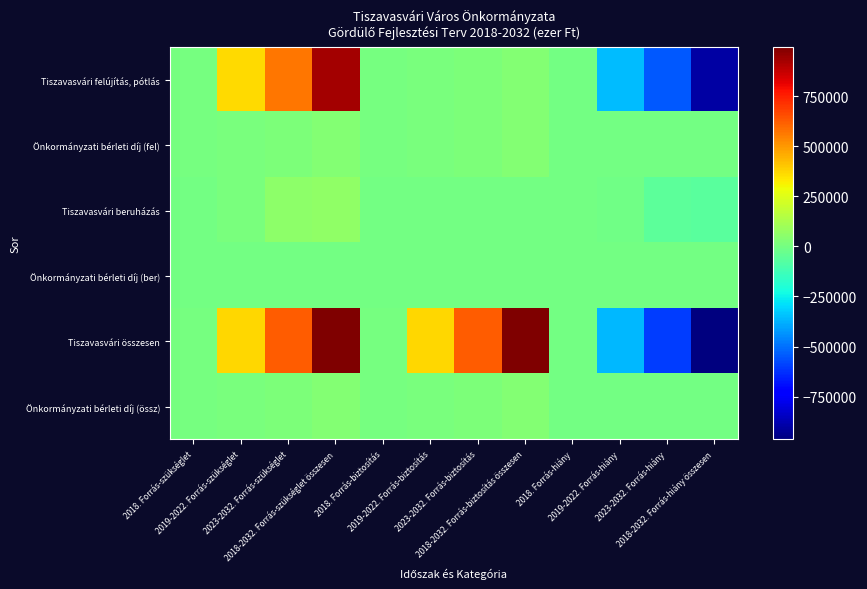

Reading left to right, extract all data points from this chart.

Tiszavasvári felújítás, pótlás: 2018. Forrás-szükséglet=2100	2019-2022. Forrás-szükséglet=361400	2023-2032. Forrás-szükséglet=567000	2018-2032. Forrás-szükséglet összesen=930500	2018. Forrás-biztosítás=2100	2019-2022. Forrás-biztosítás=8400	2023-2032. Forrás-biztosítás=21000	2018-2032. Forrás-biztosítás összesen=31500	2018. Forrás-hiány=0	2019-2022. Forrás-hiány=-353000	2023-2032. Forrás-hiány=-546000	2018-2032. Forrás-hiány összesen=-899000
Önkormányzati bérleti díj (fel): 2018. Forrás-szükséglet=2100	2019-2022. Forrás-szükséglet=8400	2023-2032. Forrás-szükséglet=21000	2018-2032. Forrás-szükséglet összesen=31500	2018. Forrás-biztosítás=2100	2019-2022. Forrás-biztosítás=8400	2023-2032. Forrás-biztosítás=21000	2018-2032. Forrás-biztosítás összesen=31500	2018. Forrás-hiány=0	2019-2022. Forrás-hiány=0	2023-2032. Forrás-hiány=0	2018-2032. Forrás-hiány összesen=0
Tiszavasvári beruházás: 2018. Forrás-szükséglet=0	2019-2022. Forrás-szükséglet=10000	2023-2032. Forrás-szükséglet=55000	2018-2032. Forrás-szükséglet összesen=65000	2018. Forrás-biztosítás=0	2019-2022. Forrás-biztosítás=0	2023-2032. Forrás-biztosítás=0	2018-2032. Forrás-biztosítás összesen=0	2018. Forrás-hiány=0	2019-2022. Forrás-hiány=-10000	2023-2032. Forrás-hiány=-55000	2018-2032. Forrás-hiány összesen=-65000
Önkormányzati bérleti díj (ber): 2018. Forrás-szükséglet=0	2019-2022. Forrás-szükséglet=0	2023-2032. Forrás-szükséglet=0	2018-2032. Forrás-szükséglet összesen=0	2018. Forrás-biztosítás=0	2019-2022. Forrás-biztosítás=0	2023-2032. Forrás-biztosítás=0	2018-2032. Forrás-biztosítás összesen=0	2018. Forrás-hiány=0	2019-2022. Forrás-hiány=0	2023-2032. Forrás-hiány=0	2018-2032. Forrás-hiány összesen=0
Tiszavasvári összesen: 2018. Forrás-szükséglet=2100	2019-2022. Forrás-szükséglet=371400	2023-2032. Forrás-szükséglet=622000	2018-2032. Forrás-szükséglet összesen=995500	2018. Forrás-biztosítás=2100	2019-2022. Forrás-biztosítás=371400	2023-2032. Forrás-biztosítás=622000	2018-2032. Forrás-biztosítás összesen=995500	2018. Forrás-hiány=0	2019-2022. Forrás-hiány=-363000	2023-2032. Forrás-hiány=-601000	2018-2032. Forrás-hiány összesen=-964000
Önkormányzati bérleti díj (össz): 2018. Forrás-szükséglet=2100	2019-2022. Forrás-szükséglet=8400	2023-2032. Forrás-szükséglet=21000	2018-2032. Forrás-szükséglet összesen=31500	2018. Forrás-biztosítás=2100	2019-2022. Forrás-biztosítás=8400	2023-2032. Forrás-biztosítás=21000	2018-2032. Forrás-biztosítás összesen=31500	2018. Forrás-hiány=0	2019-2022. Forrás-hiány=0	2023-2032. Forrás-hiány=0	2018-2032. Forrás-hiány összesen=0